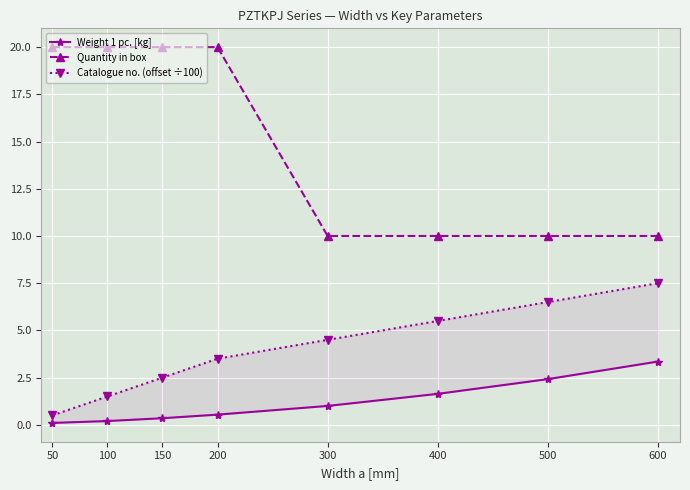

Reading left to right, list all the values displayed in this chart.

Weight 1 pc. [kg]: 0.1	0.2	0.3	0.5	1.0	1.6	2.4	3.4
Quantity in box: 20.0	20.0	20.0	20.0	10.0	10.0	10.0	10.0
Catalogue no. (offset ÷100): 0.5	1.5	2.5	3.5	4.5	5.5	6.5	7.5